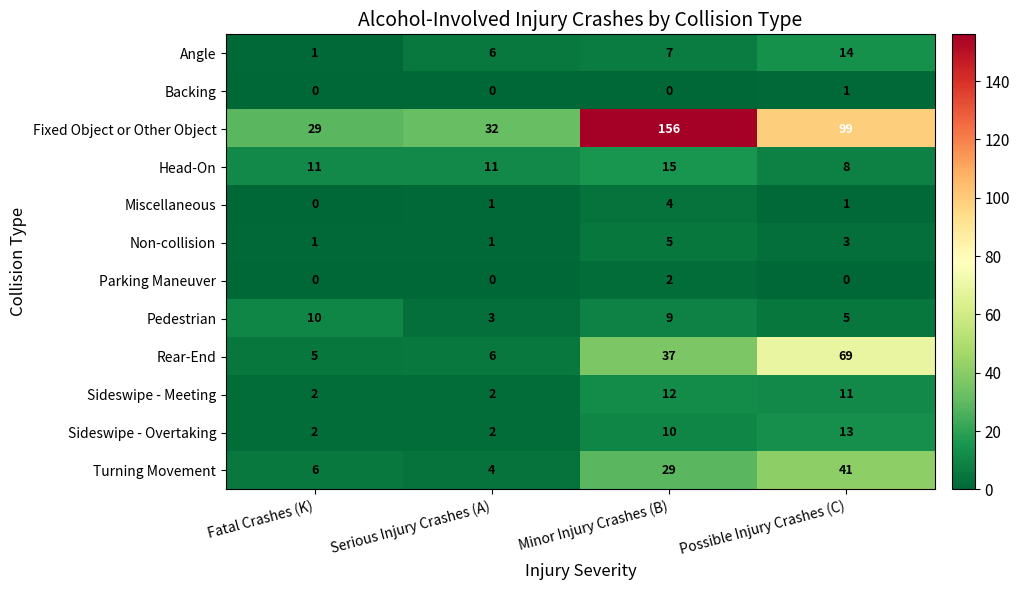

Which series has the largest total across all categories?

Fixed Object or Other Object